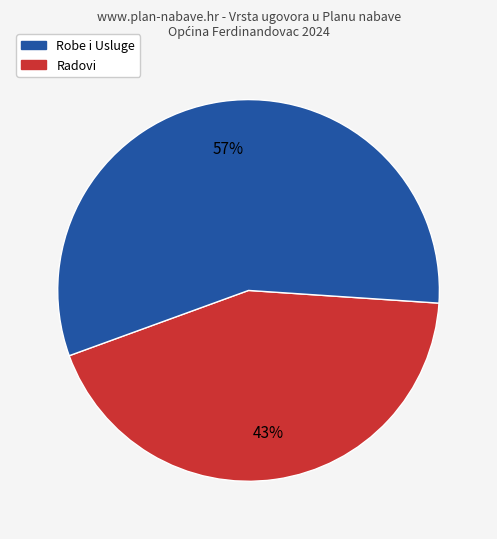

To the nearest percent, what is the average slice percentage?

50%